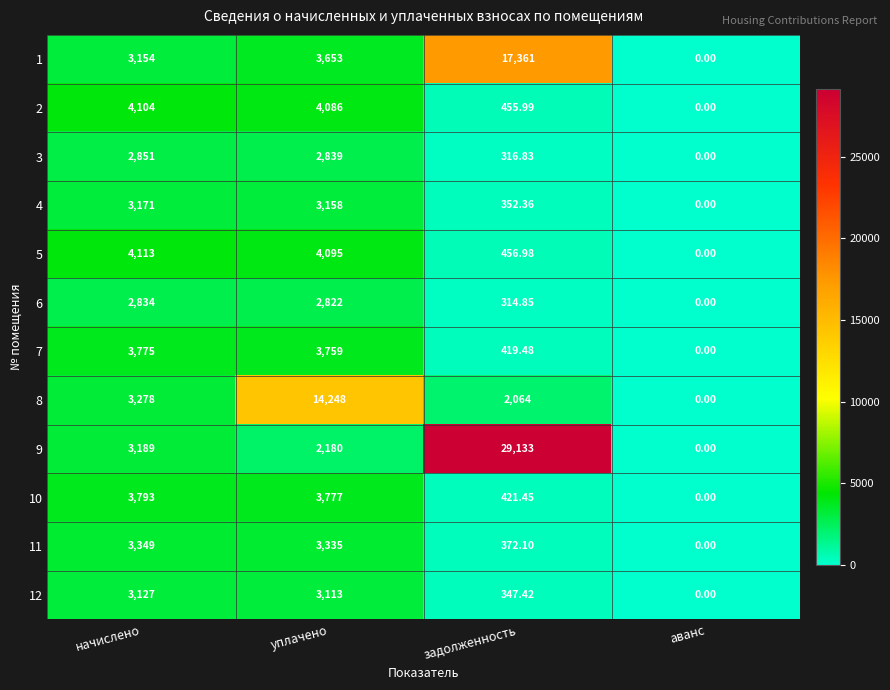

What is the maximum value shown in the chart?

29133.0